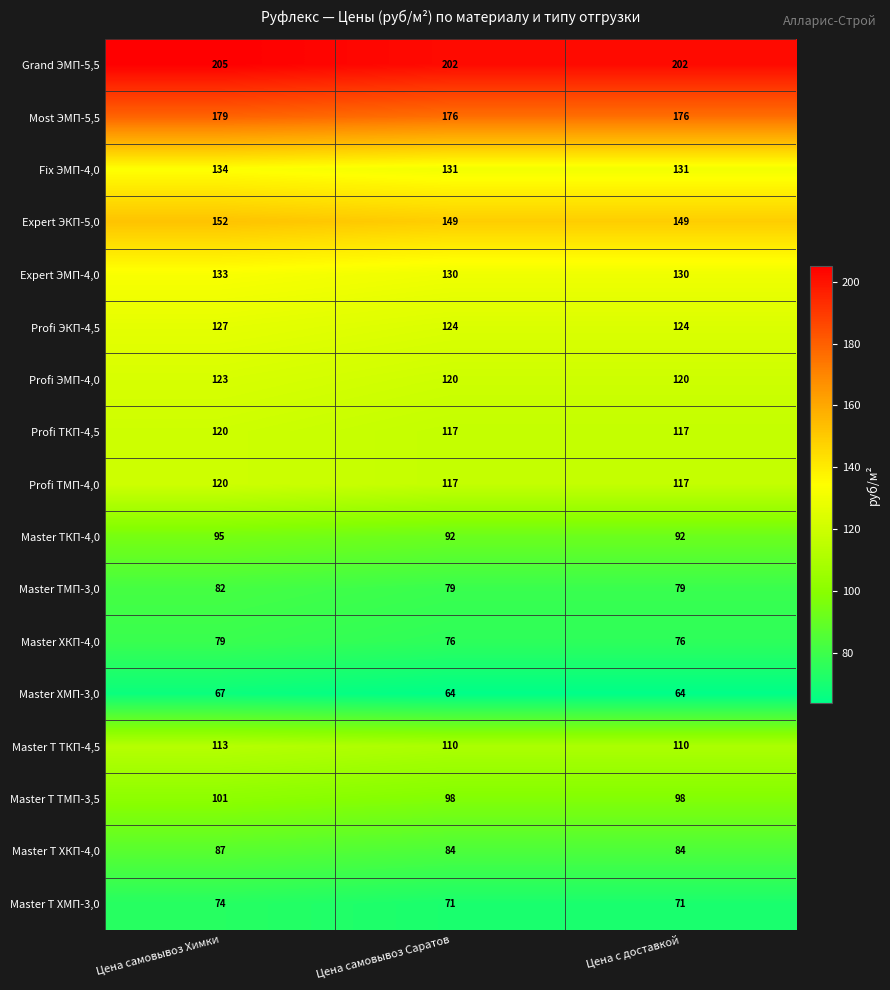

What is the difference between the highest and lowest values at Цена с доставкой?

138